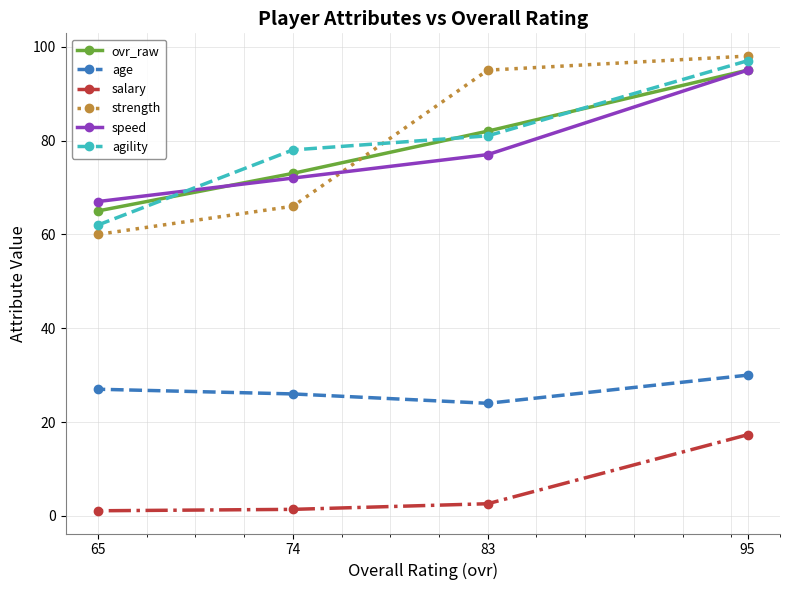

What are all the series names shown in the legend?

ovr_raw, age, salary, strength, speed, agility